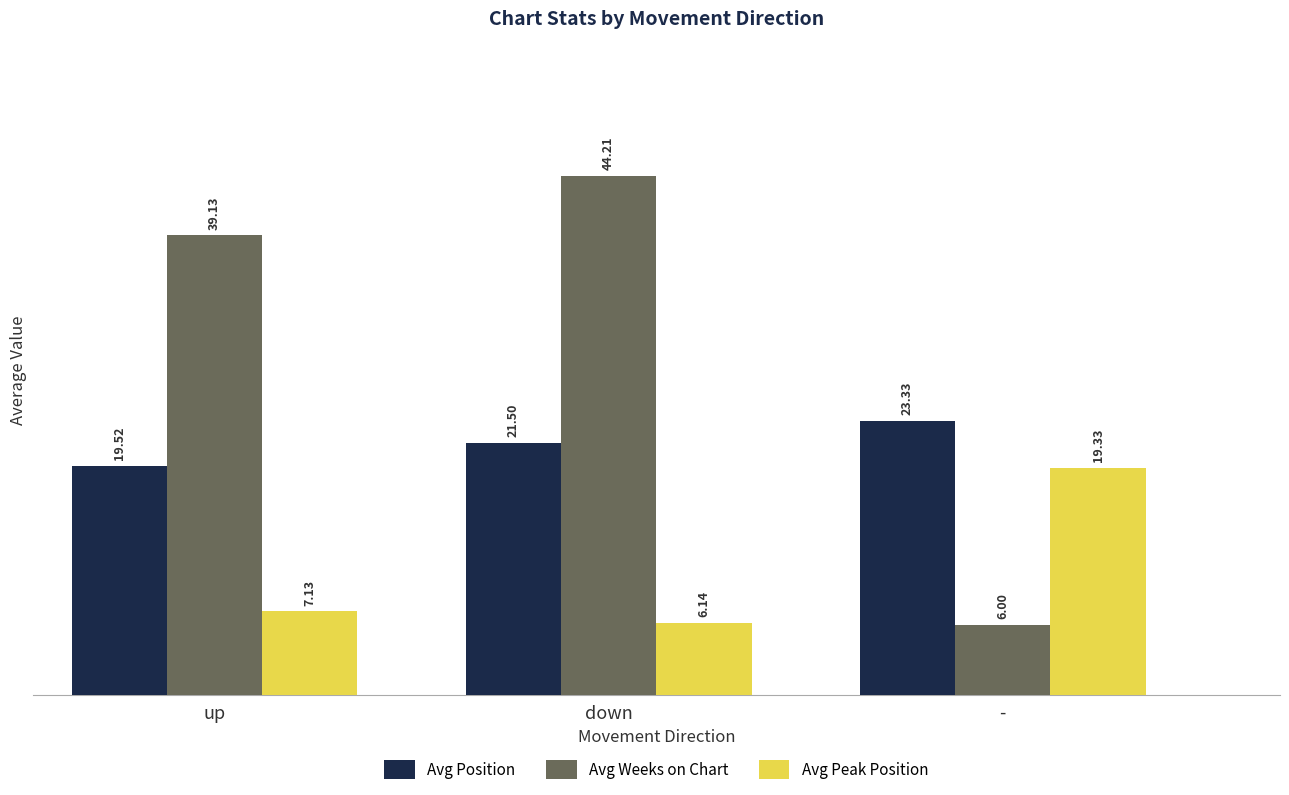

Which series has the largest range (max minus min)?

Avg Weeks on Chart